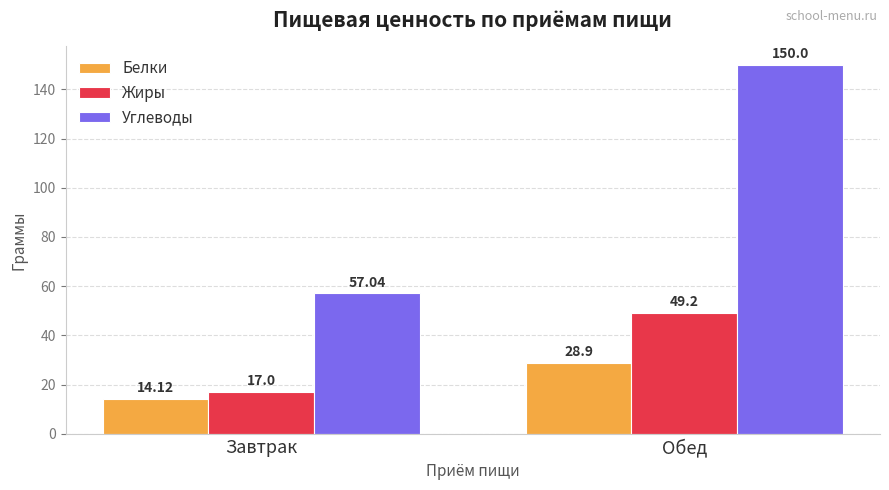

Reading left to right, transcribe all the data shown in this chart.

Белки: Завтрак=14.1	Обед=28.9
Жиры: Завтрак=17.0	Обед=49.2
Углеводы: Завтрак=57.0	Обед=150.0